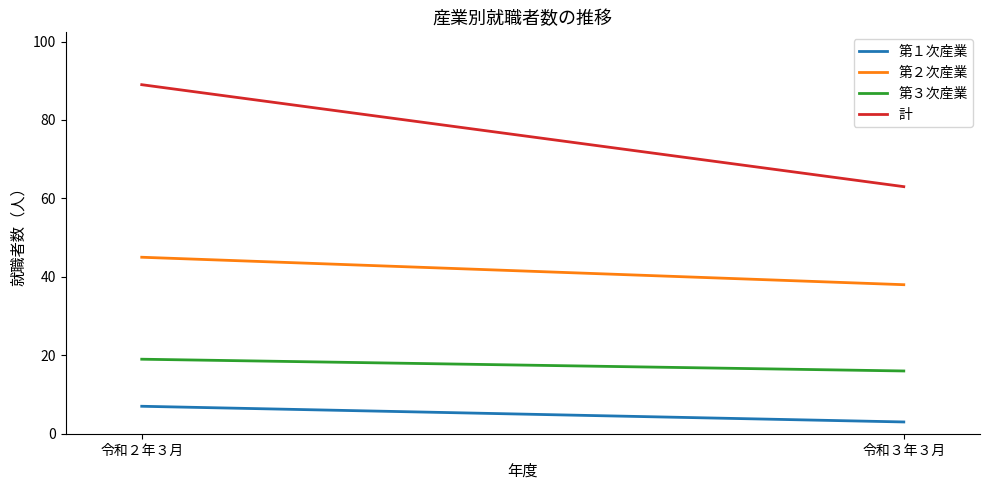

At which category is the sum across all series the highest?

令和２年３月